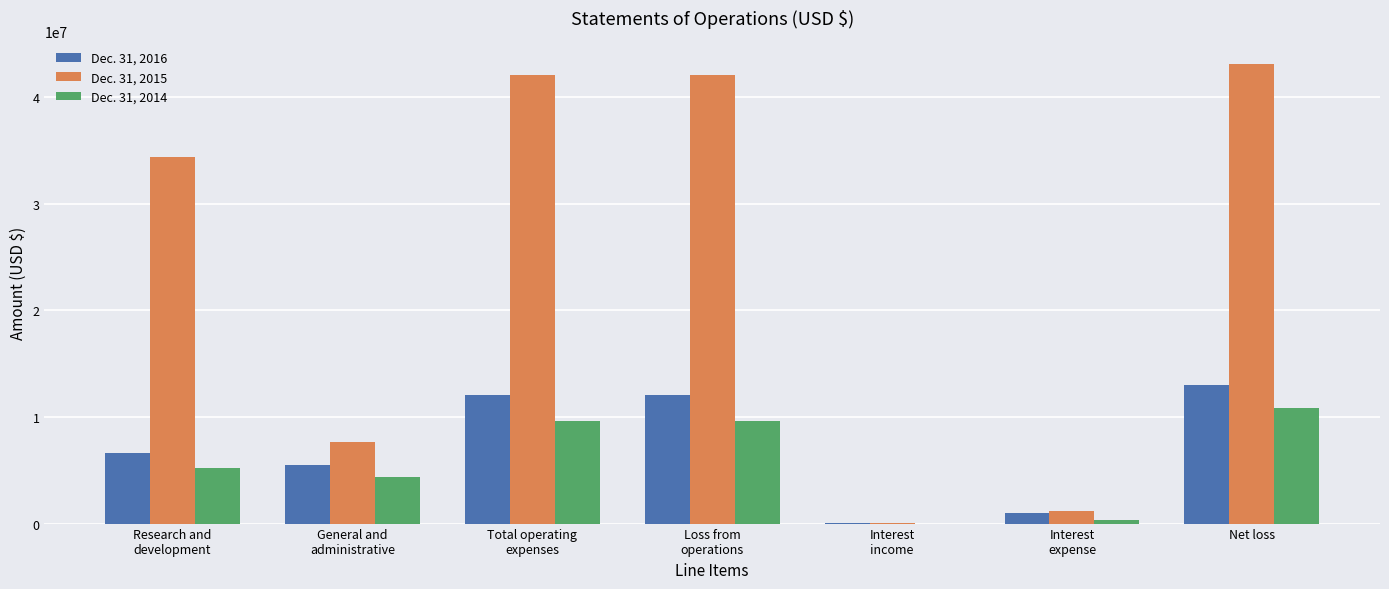

What is the highest value of the Dec. 31, 2016 series?

13018598